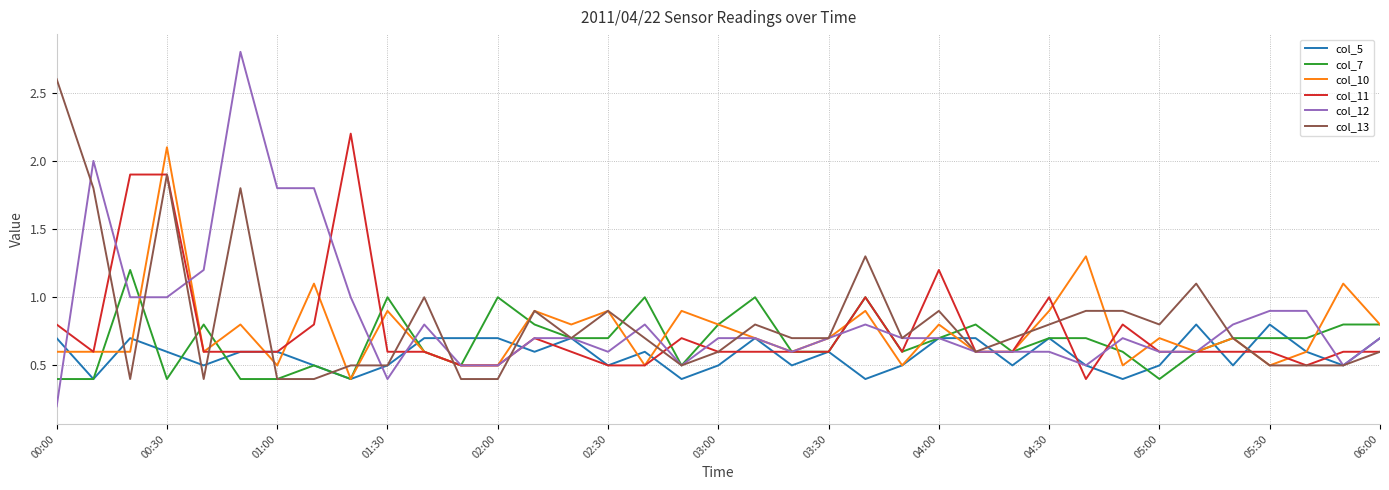

Which series has the widest spread of values?

col_12